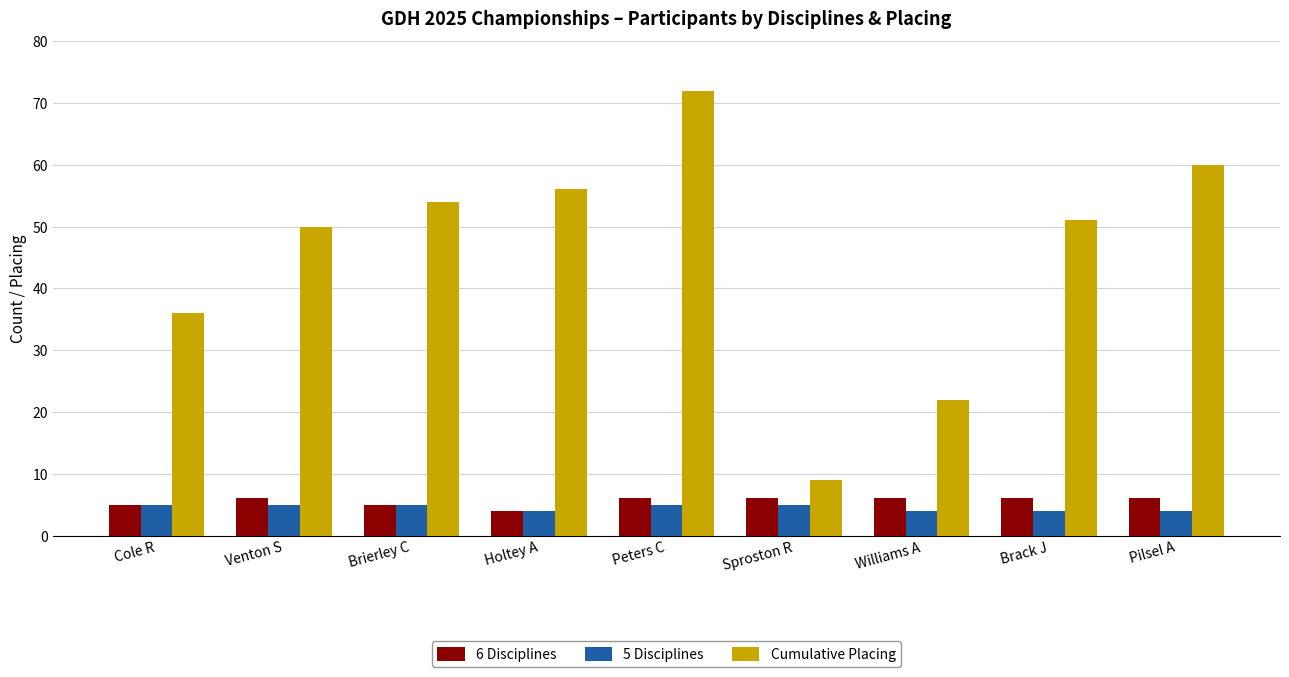

What is the value of the 6 Disciplines bar at the 4th from the left?

4